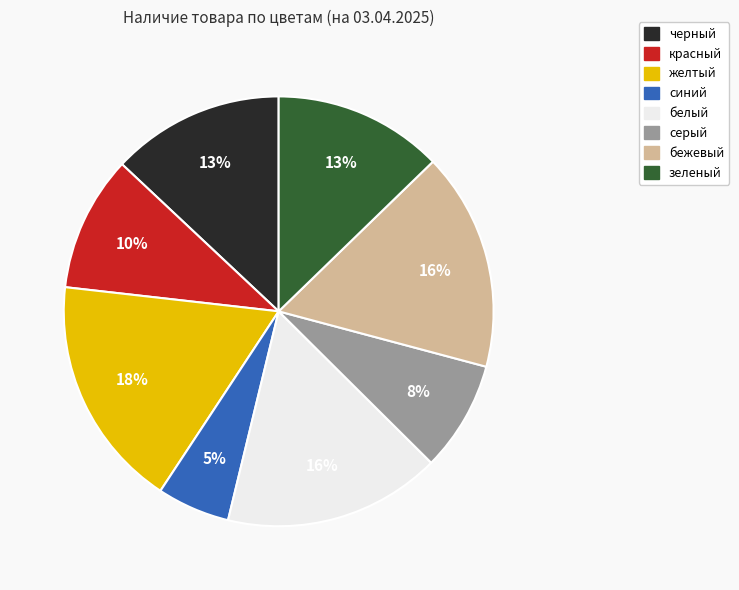

To the nearest percent, what percentage of the pie is бежевый?

16%